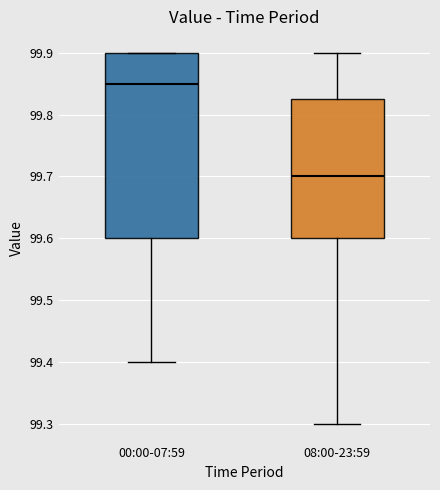

Reading left to right, transcribe this box plot: for each box, give where its median line is, the range the box spans, and where its two whiskers end, as read against the y-axis. The values are not printed on the chart, so give them approximately, as read against the axis.

00:00-07:59: median 99.85, box 99.60 to 99.90, whiskers 99.40 to 99.90
08:00-23:59: median 99.70, box 99.60 to 99.83, whiskers 99.30 to 99.90